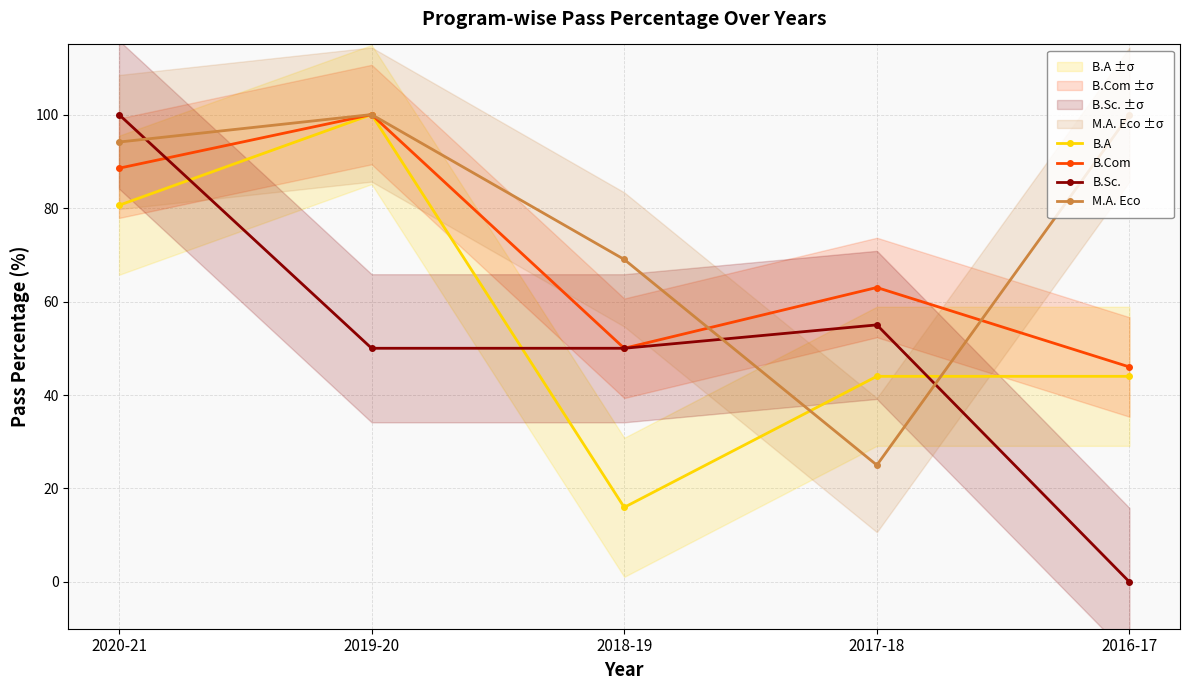

How many lines are shown in the chart?

4